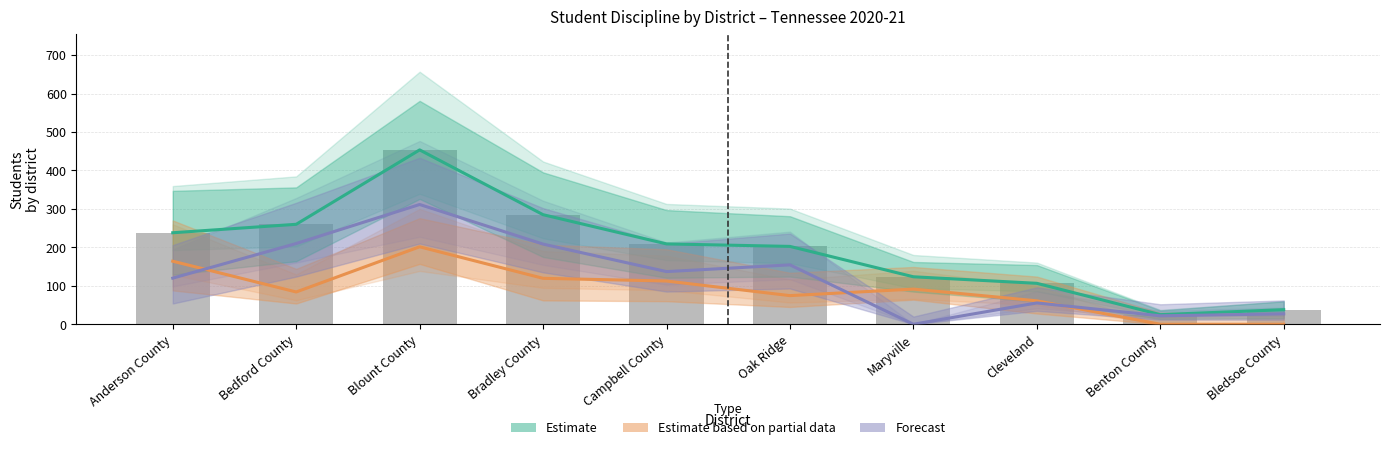

At how many categories does at least one series exceed 377?

1